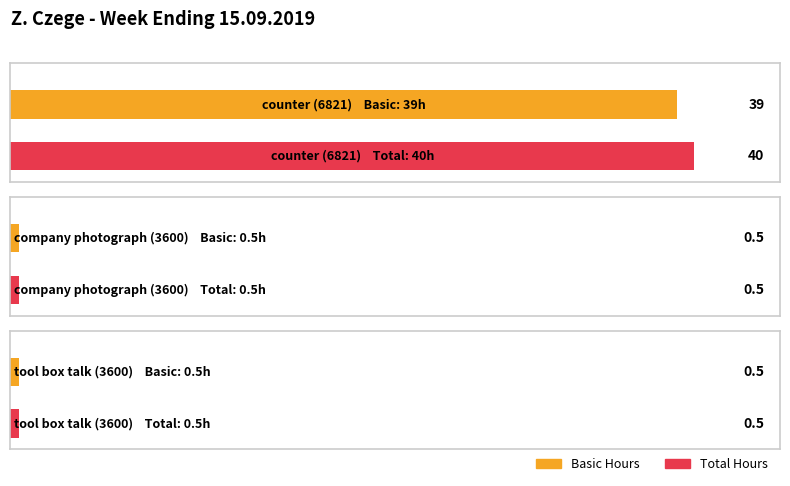

What is the total value across all series at tool box talk (3600)?

1.0